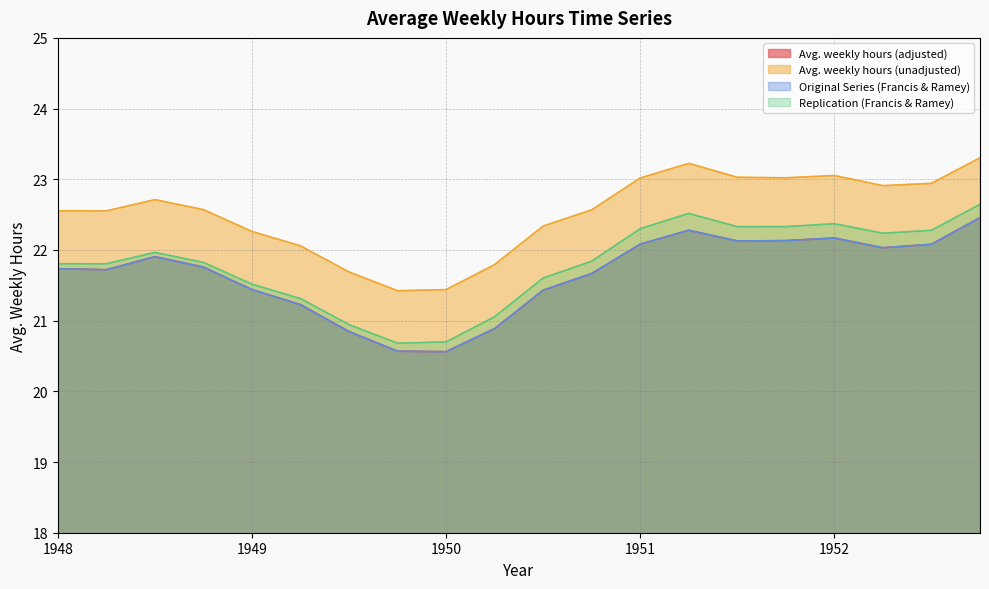

How many interior local peaks does the Original Series (Francis & Ramey) series have?

3